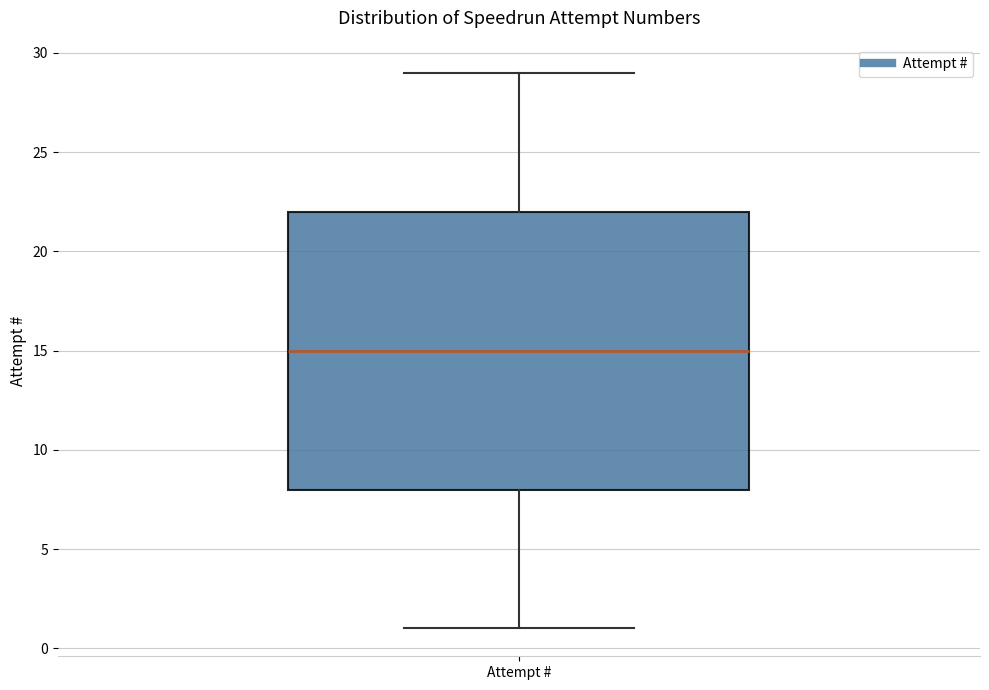

Transcribe this box plot: give where the median line is, the range the box spans, and where the two whiskers end, as read against the y-axis. The values are not printed on the chart, so give them approximately, as read against the axis.

median 15, box 8 to 22, whiskers 1 to 29